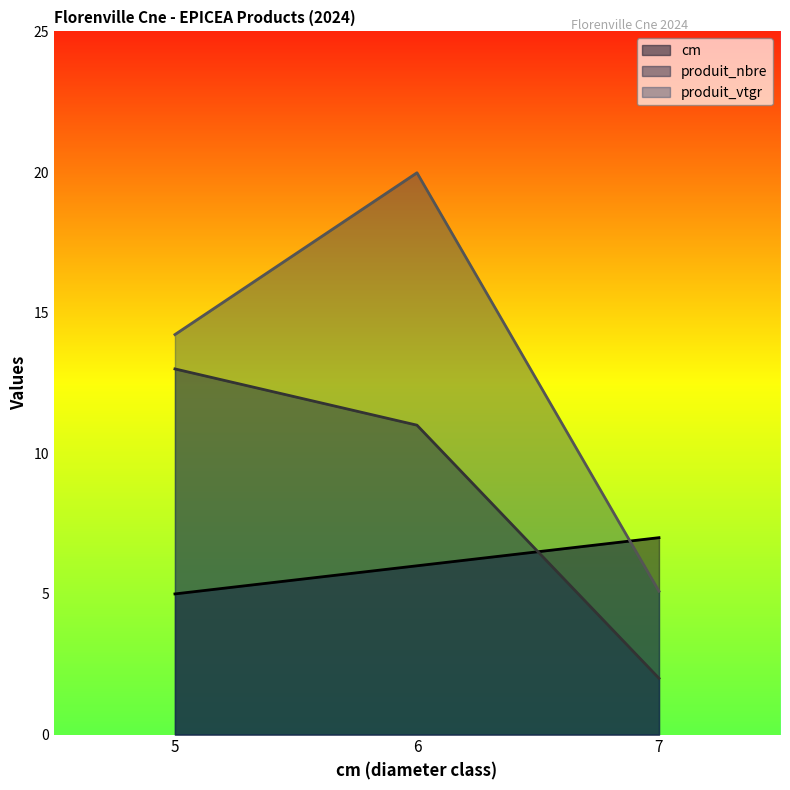

What is the difference between the produit_nbre values at 5 and 6?

2.0